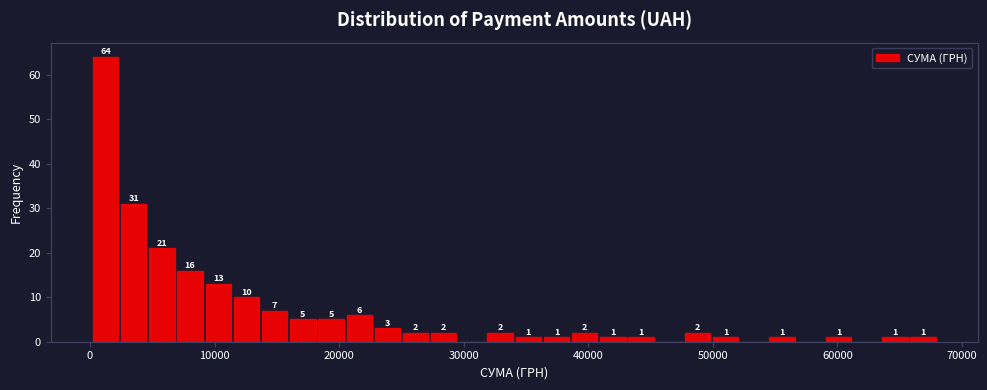

Read against the x-axis, roughly where is the centre of the tallest bar?

1000